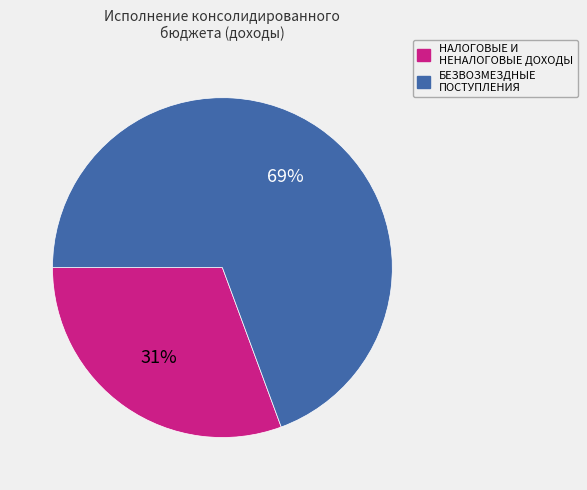

To the nearest percent, what percentage of the pie is НАЛОГОВЫЕ И НЕНАЛОГОВЫЕ ДОХОДЫ?

31%